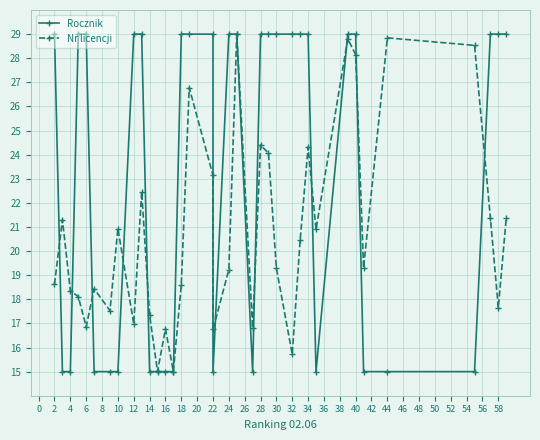

At how many categories does at least one series exceed 18?

29